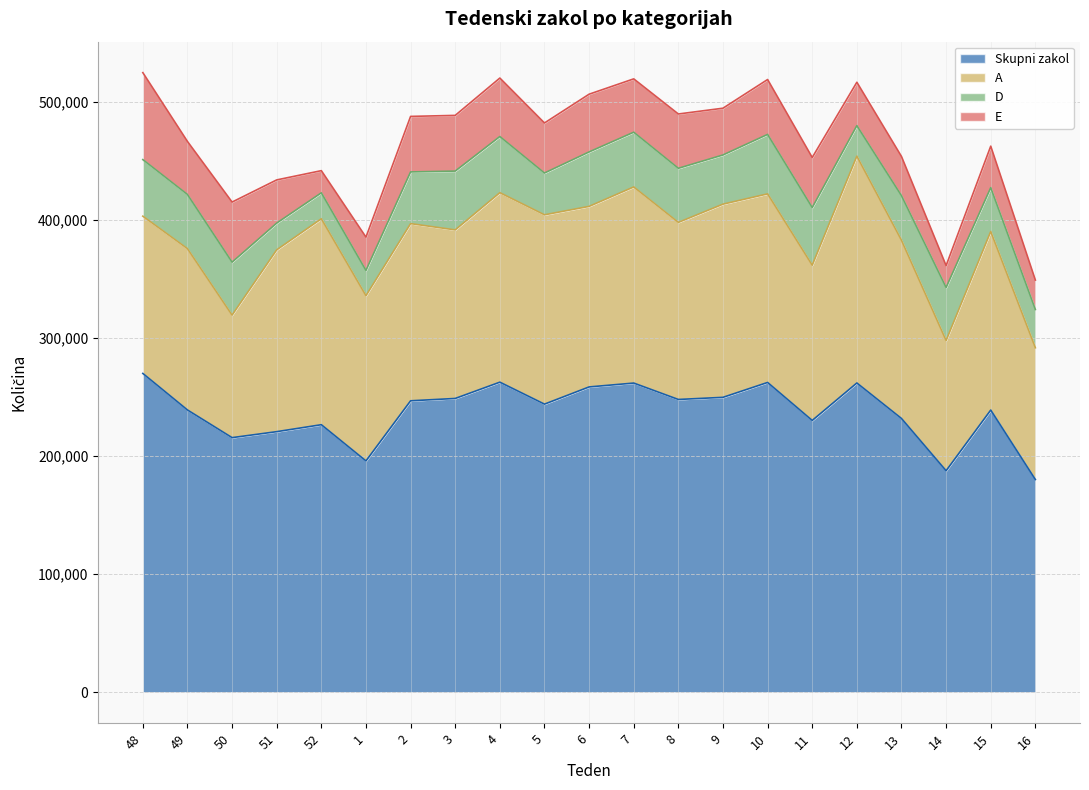

Which series has the largest total across all categories?

Skupni zakol